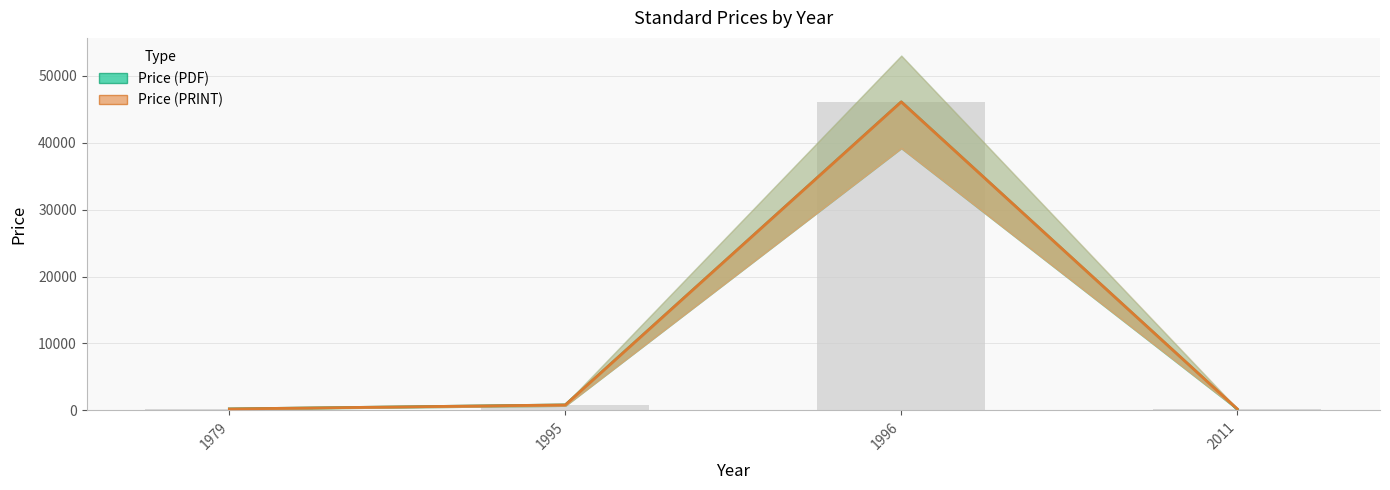

At which label is Price (PDF) closest to 23137?

1995